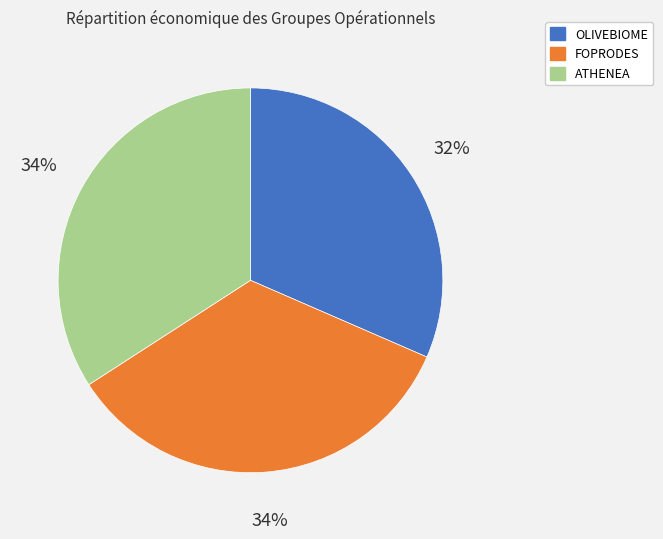

Is the sum of FOPRODES and ATHENEA greater than half?

Yes